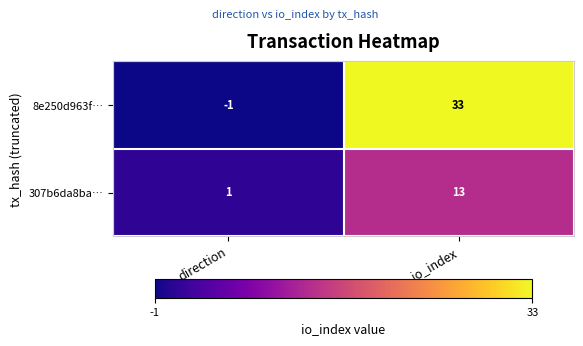

What is the total value across all series at io_index?

46